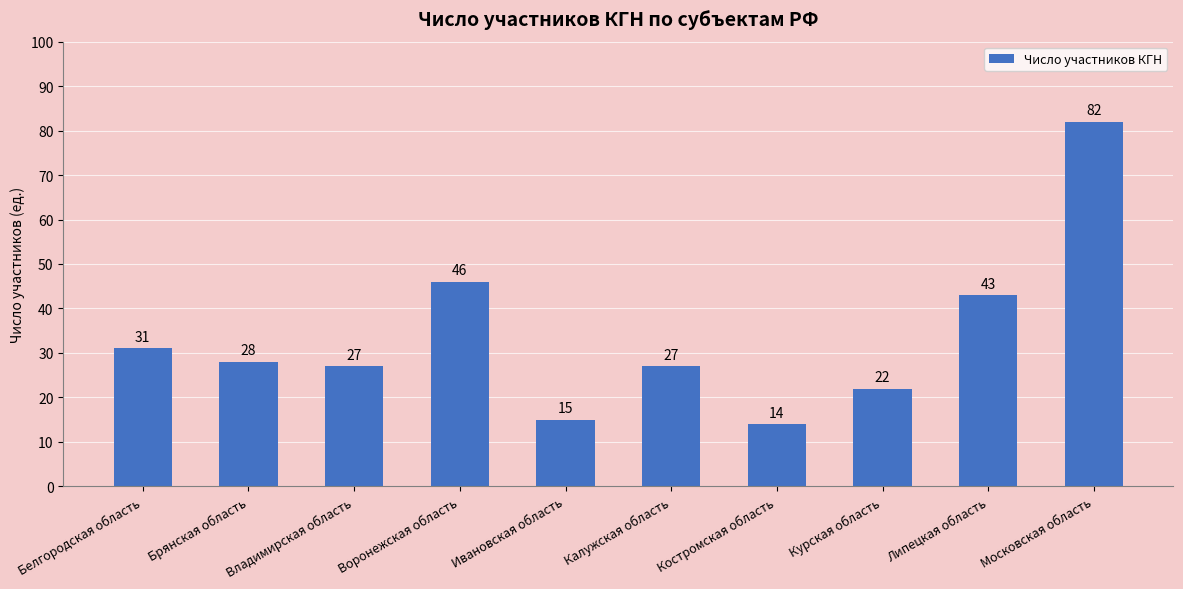

Count the number of data series in this chart.

1